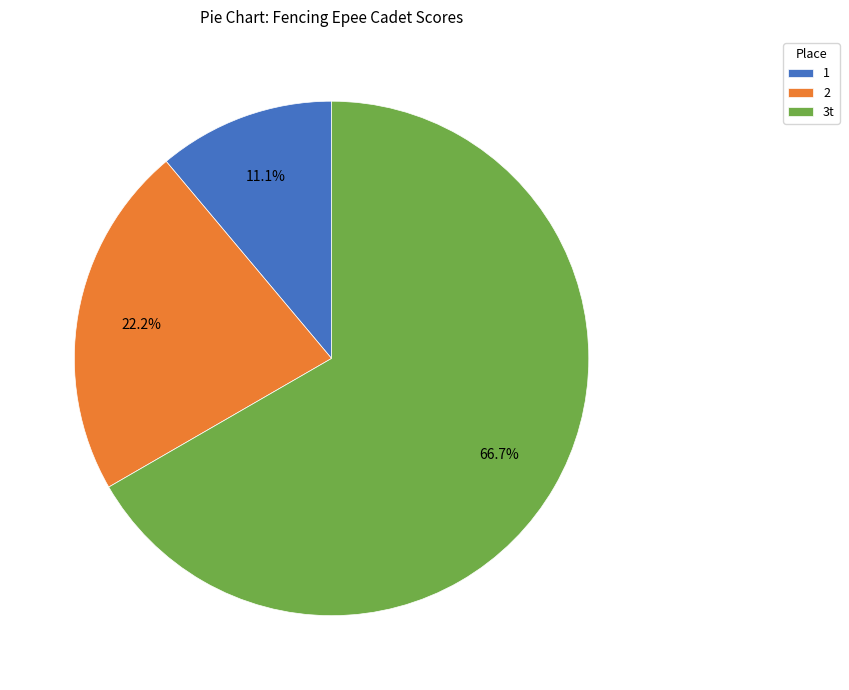

Approximately how many times larger is the value at 3t compared to 1?

6.0